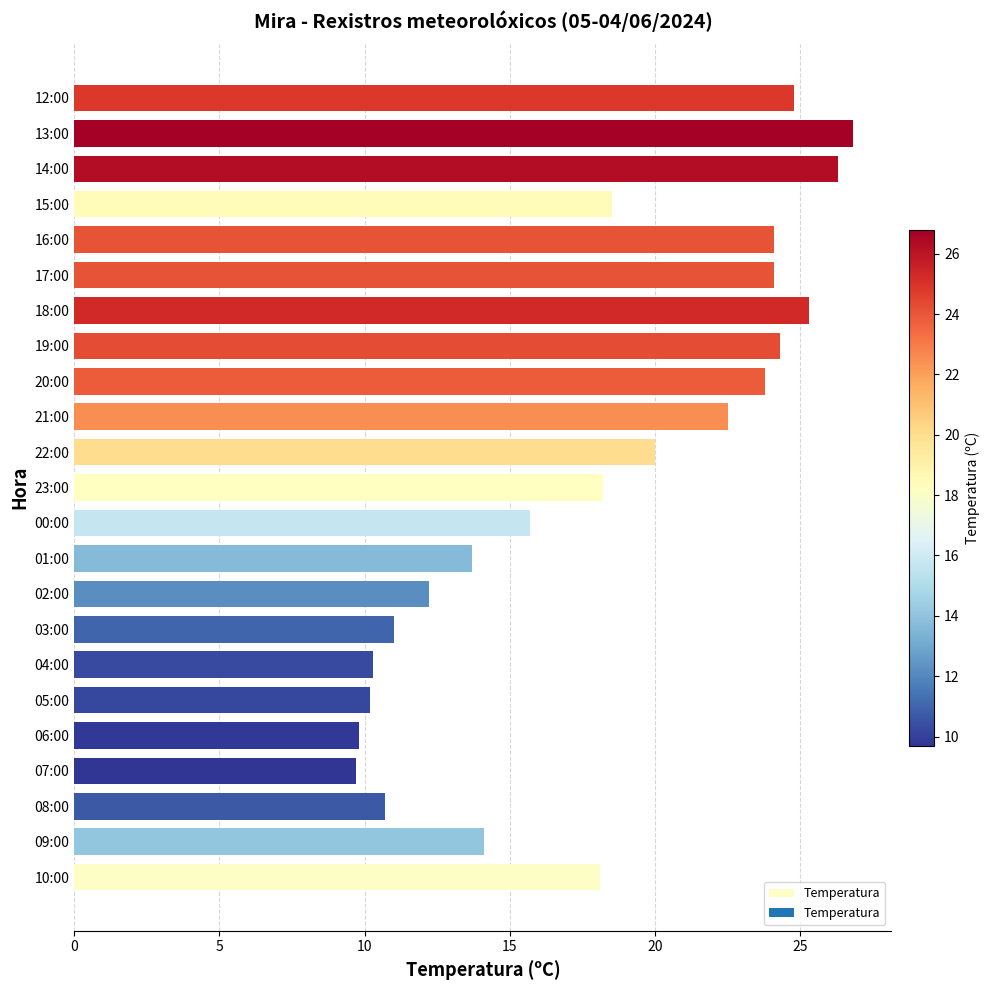

What is the average value?

18.0